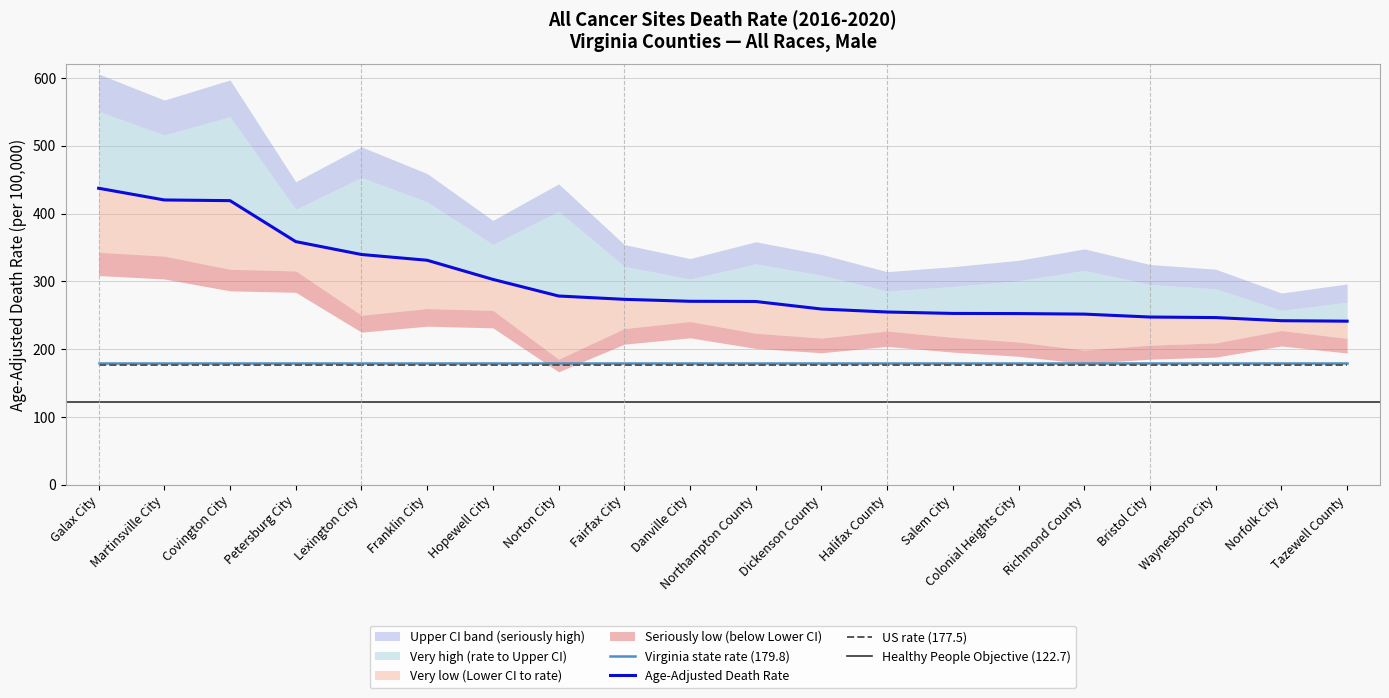

Reading right to left, extract all data points from this chart.

Age-Adjusted Death Rate: Tazewell County=241.4	Norfolk City=242.1	Waynesboro City=246.7	Bristol City=247.5	Richmond County=251.8	Colonial Heights City=252.6	Salem City=252.8	Halifax County=254.9	Dickenson County=259.3	Northampton County=270.4	Danville City=270.7	Fairfax City=273.6	Norton City=278.5	Hopewell City=303.0	Franklin City=331.2	Lexington City=339.7	Petersburg City=358.7	Covington City=419.1	Martinsville City=420.1	Galax City=437.4
Upper CI (Rate): Tazewell County=269.3	Norfolk City=257.2	Waynesboro City=289.1	Bristol City=295.4	Richmond County=316.3	Colonial Heights City=301.0	Salem City=292.5	Halifax County=285.8	Dickenson County=309.0	Northampton County=325.9	Danville City=303.4	Fairfax City=322.2	Norton City=403.5	Hopewell City=354.5	Franklin City=417.3	Lexington City=453.1	Petersburg City=406.3	Covington City=542.8	Martinsville City=515.8	Galax City=550.8
Lower CI (Rate): Tazewell County=216.0	Norfolk City=227.6	Waynesboro City=209.3	Bristol City=206.0	Richmond County=198.7	Colonial Heights City=210.7	Salem City=217.5	Halifax County=226.9	Dickenson County=216.5	Northampton County=223.6	Danville City=240.9	Fairfax City=230.5	Norton City=185.3	Hopewell City=257.3	Franklin City=260.0	Lexington City=250.2	Petersburg City=315.5	Covington City=317.9	Martinsville City=337.3	Galax City=343.0